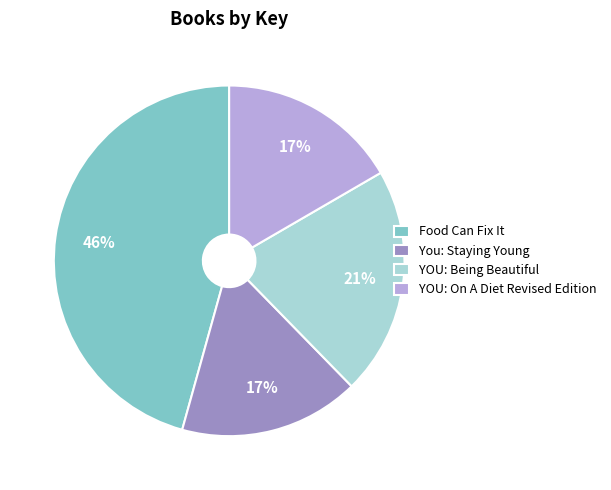

How many segments does this pie chart have?

4